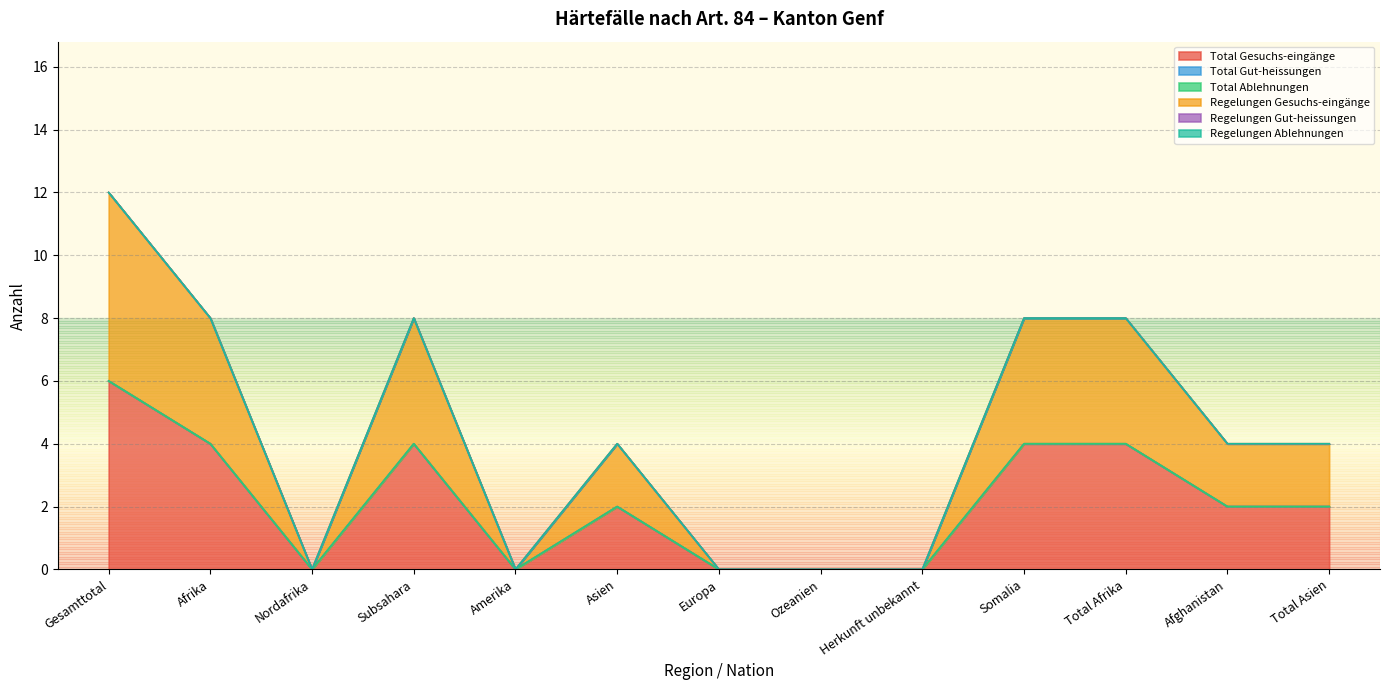

Count the number of categories in the chart.

13